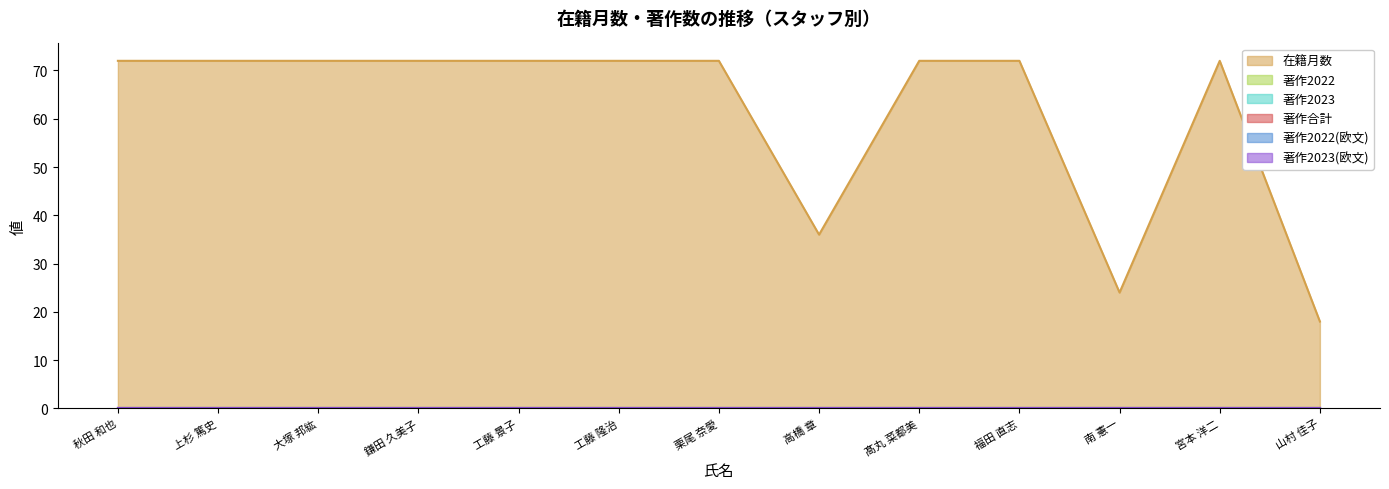

Reading left to right, transcribe all the data shown in this chart.

在籍月数: 秋田 和也=72	上杉 篤史=72	大塚 邦紘=72	鎌田 久美子=72	工藤 景子=72	工藤 隆治=72	栗尾 奈愛=72	高橋 章=36	髙丸 菜都美=72	福田 直志=72	南 憲一=24	宮本 洋二=72	山村 佳子=18
著作2022: 秋田 和也=0	上杉 篤史=0	大塚 邦紘=0	鎌田 久美子=0	工藤 景子=0	工藤 隆治=0	栗尾 奈愛=0	高橋 章=0	髙丸 菜都美=0	福田 直志=0	南 憲一=0	宮本 洋二=0	山村 佳子=0
著作2023: 秋田 和也=0	上杉 篤史=0	大塚 邦紘=0	鎌田 久美子=0	工藤 景子=0	工藤 隆治=0	栗尾 奈愛=0	高橋 章=0	髙丸 菜都美=0	福田 直志=0	南 憲一=0	宮本 洋二=0	山村 佳子=0
著作合計: 秋田 和也=0	上杉 篤史=0	大塚 邦紘=0	鎌田 久美子=0	工藤 景子=0	工藤 隆治=0	栗尾 奈愛=0	高橋 章=0	髙丸 菜都美=0	福田 直志=0	南 憲一=0	宮本 洋二=0	山村 佳子=0
著作2022(欧文): 秋田 和也=0	上杉 篤史=0	大塚 邦紘=0	鎌田 久美子=0	工藤 景子=0	工藤 隆治=0	栗尾 奈愛=0	高橋 章=0	髙丸 菜都美=0	福田 直志=0	南 憲一=0	宮本 洋二=0	山村 佳子=0
著作2023(欧文): 秋田 和也=0	上杉 篤史=0	大塚 邦紘=0	鎌田 久美子=0	工藤 景子=0	工藤 隆治=0	栗尾 奈愛=0	高橋 章=0	髙丸 菜都美=0	福田 直志=0	南 憲一=0	宮本 洋二=0	山村 佳子=0